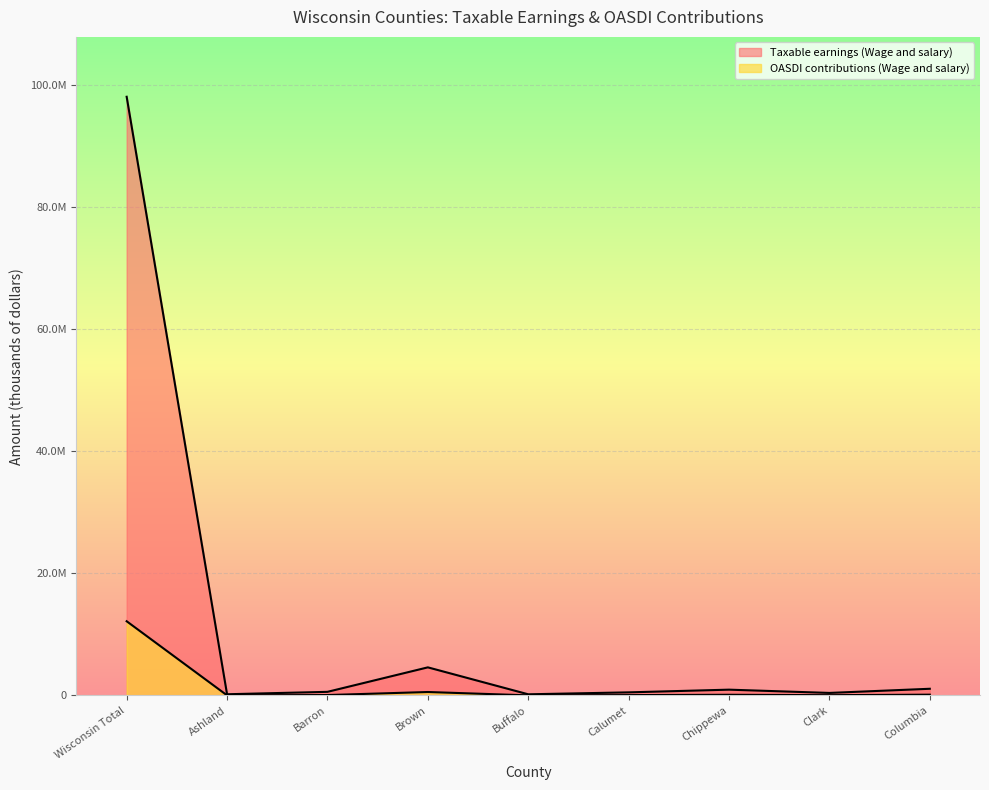

How many data points in OASDI contributions (Wage and salary) are above 74253?

4